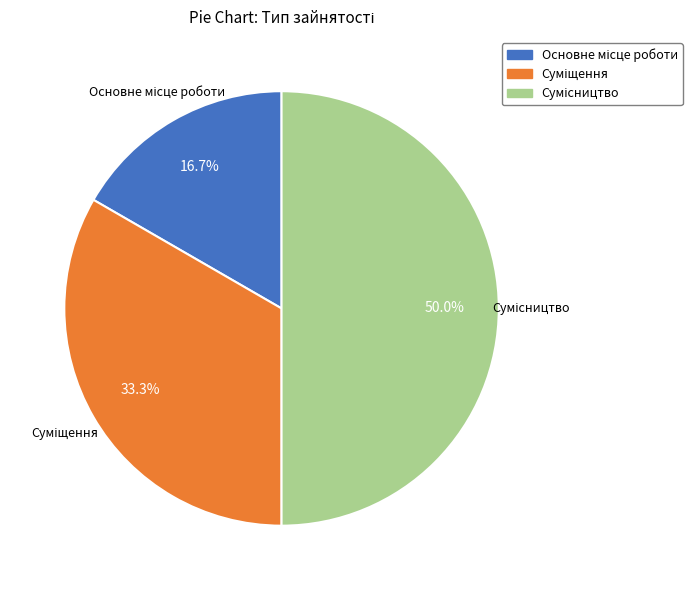

How many slices are in this pie chart?

3